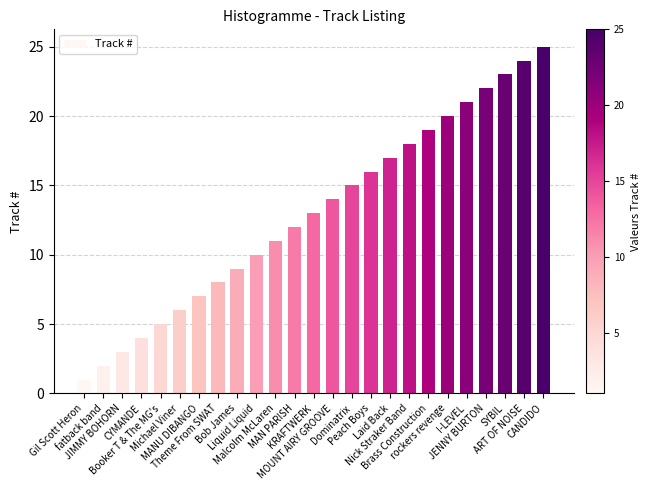

The value at Liquid Liquid is 10. True or false?

True